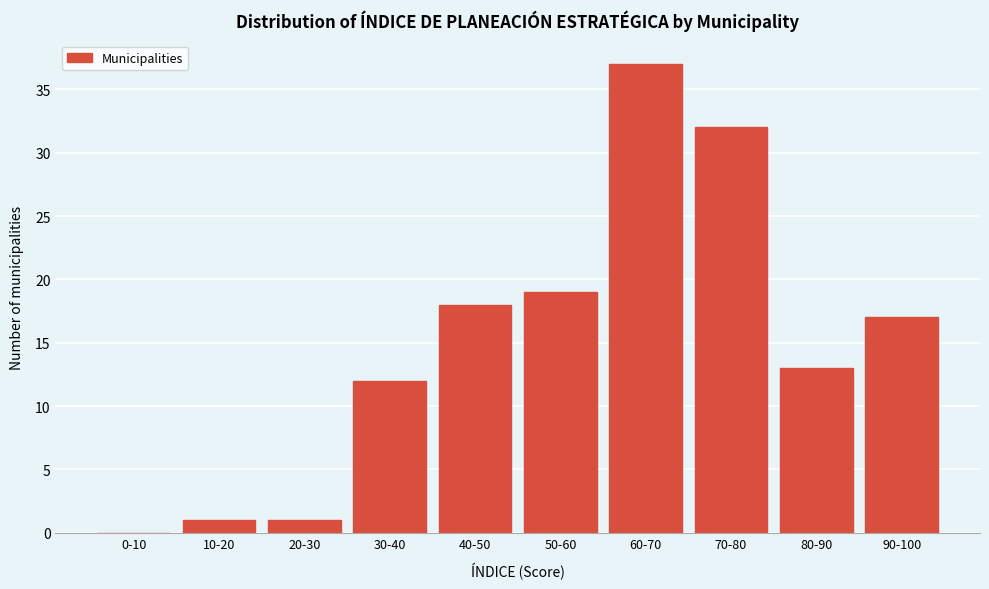

Reading right to left, extract all data points from this chart.

90-100=17	80-90=13	70-80=32	60-70=37	50-60=19	40-50=18	30-40=12	20-30=1	10-20=1	0-10=0